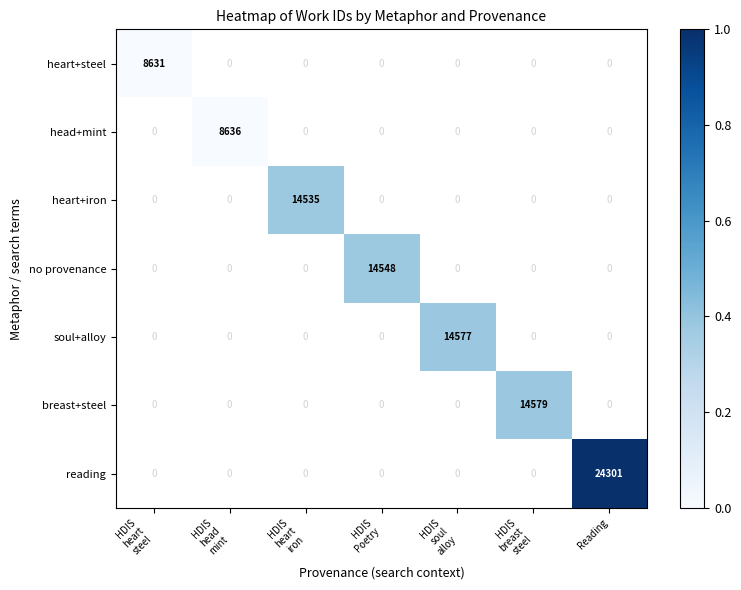

How many distinct data groups are displayed?

7